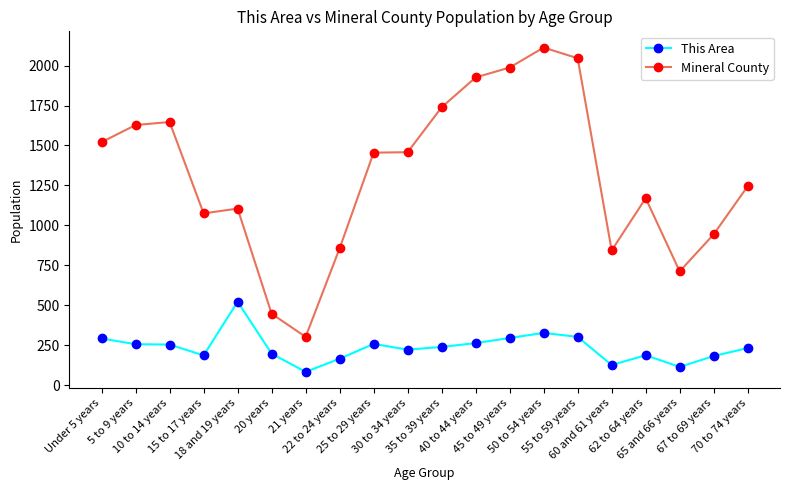

What is the label of the 5th point from the left?

18 and 19 years